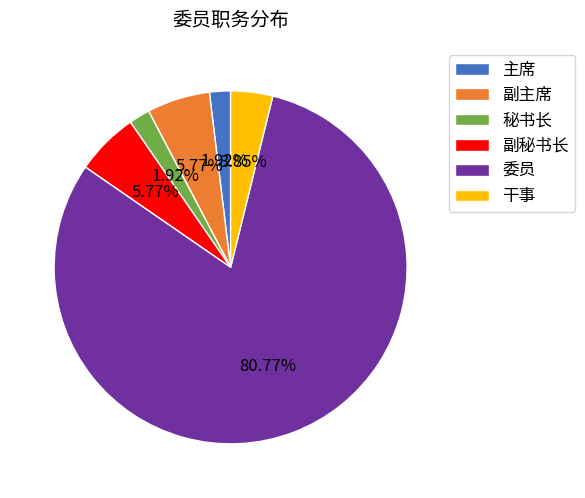

What is the ratio of the value at 秘书长 to the value at 主席?

1.0